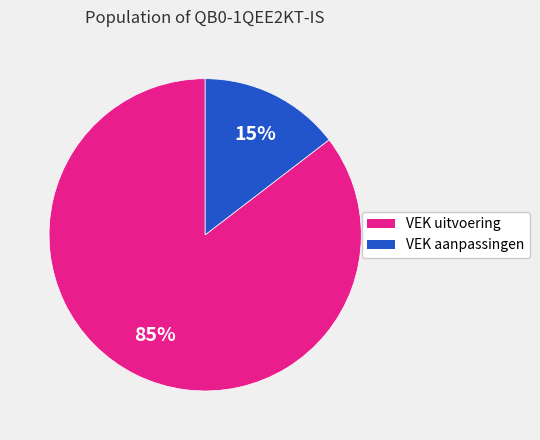

To the nearest percent, what is the average slice percentage?

50%